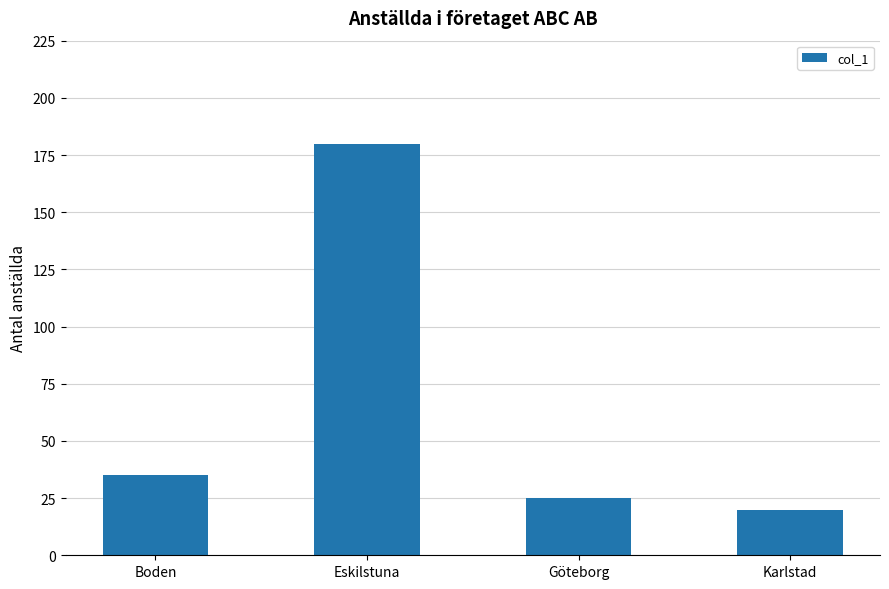

What is the difference between the maximum and minimum values?

160